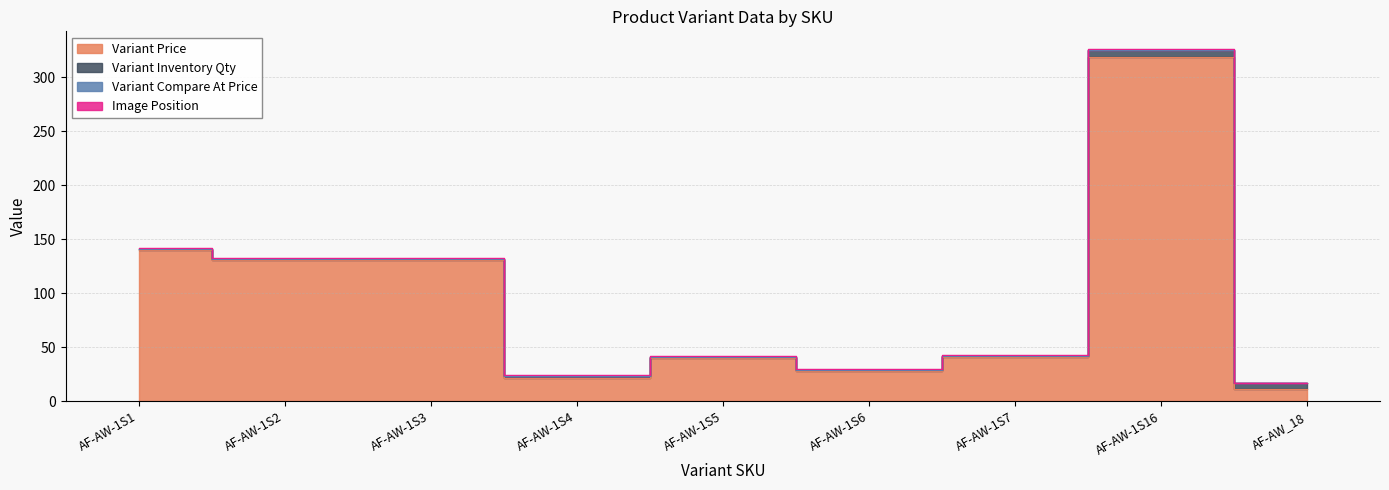

True or false: Variant Inventory Qty has a value of 1 at AF-AW-1S1.

True